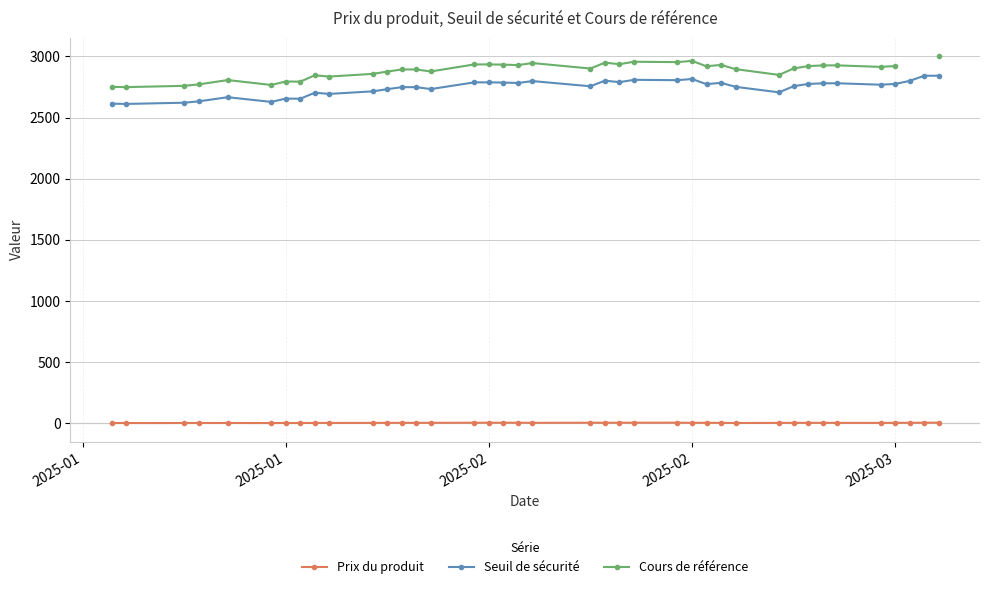

Where is the first local maximum for Prix du produit?

2025-03